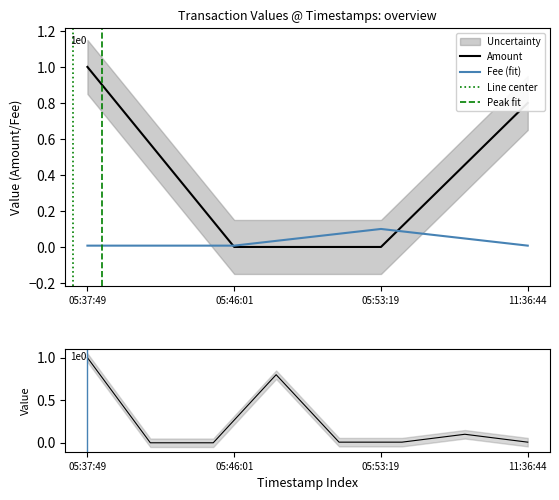

The value of Fee at 2019-08-02 11:36:44 is 0.0. True or false?

False